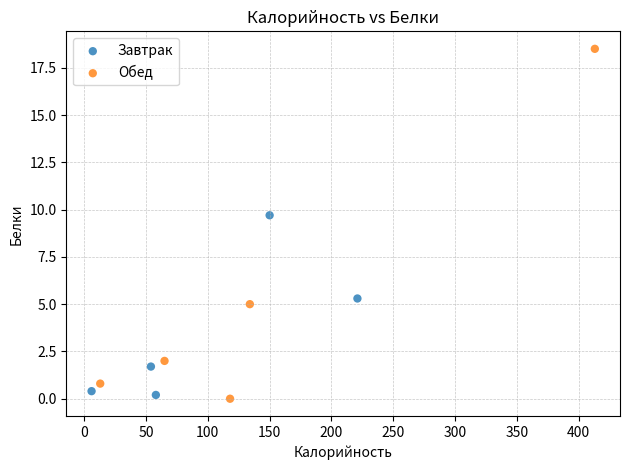

Which series reaches the maximum Y coordinate?

Обед